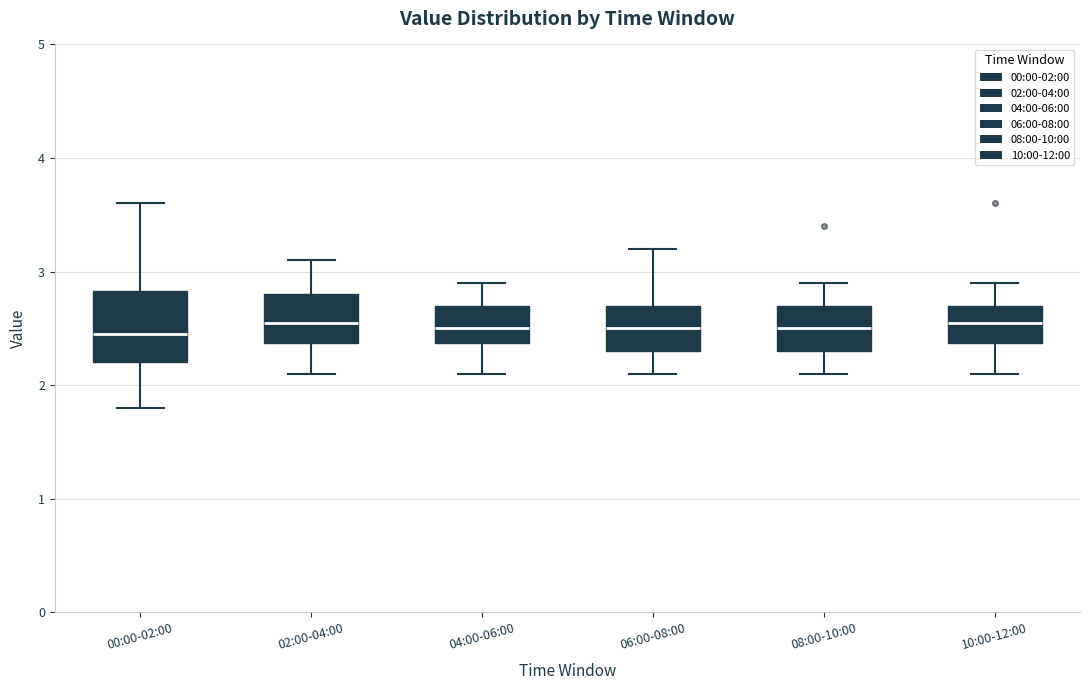

Reading left to right, transcribe this box plot: for each box, give where its median line is, the range the box spans, and where its two whiskers end, as read against the y-axis. The values are not printed on the chart, so give them approximately, as read against the axis.

00:00-02:00: median 2.5, box 2.2 to 2.8, whiskers 1.8 to 3.6
02:00-04:00: median 2.6, box 2.4 to 2.8, whiskers 2.1 to 3.1
04:00-06:00: median 2.5, box 2.4 to 2.7, whiskers 2.1 to 2.9
06:00-08:00: median 2.5, box 2.3 to 2.7, whiskers 2.1 to 3.2
08:00-10:00: median 2.5, box 2.3 to 2.7, whiskers 2.1 to 2.9
10:00-12:00: median 2.6, box 2.4 to 2.7, whiskers 2.1 to 2.9